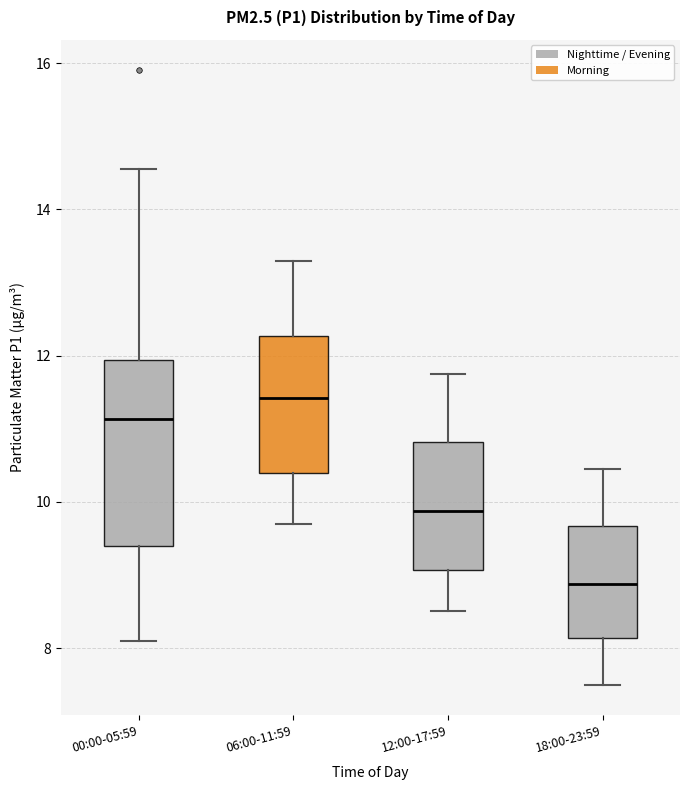

Where does the upper whisker of the box for 06:00-11:59 end on the y-axis? The values are not printed on the chart, so give them approximately, as read against the axis.

13.4